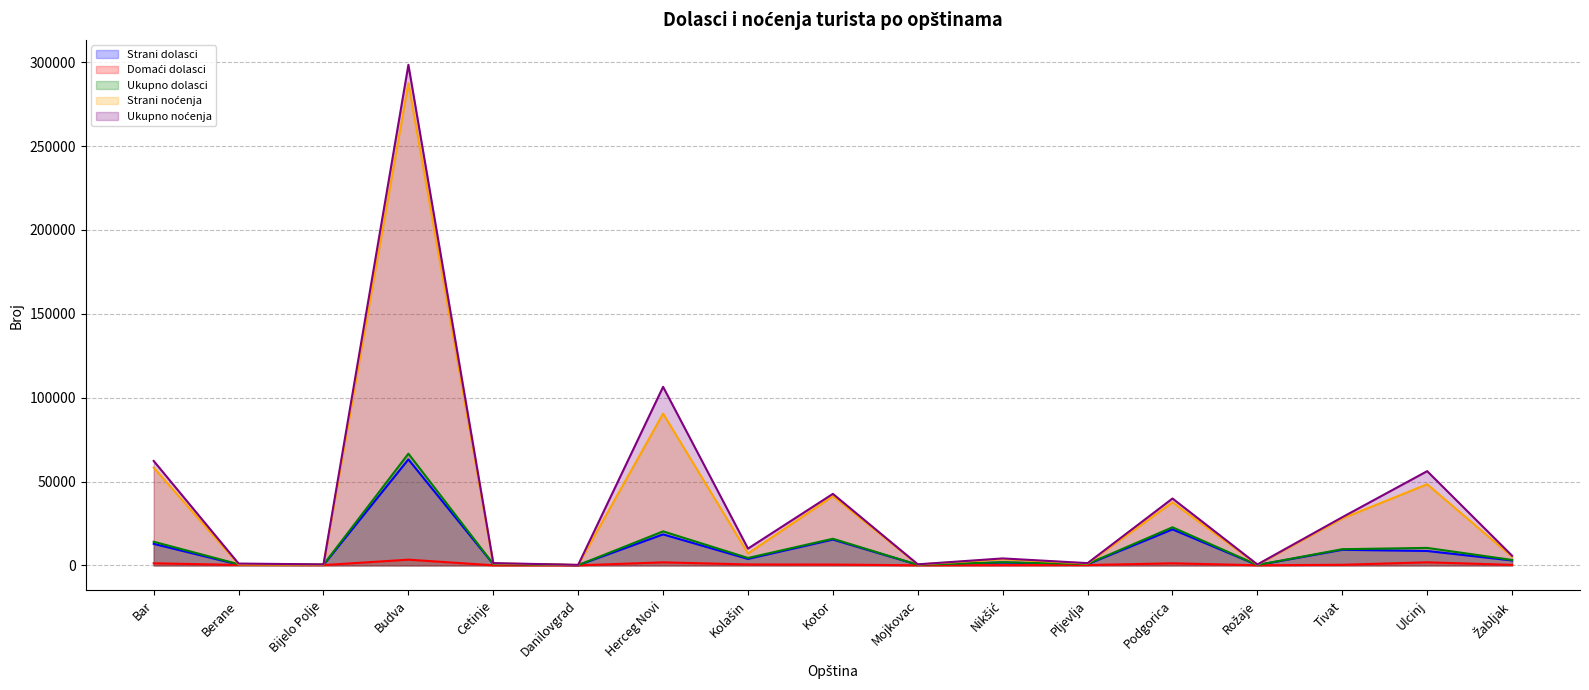

What is the difference between the second highest and minimum values in the Strani dolasci series?

21332